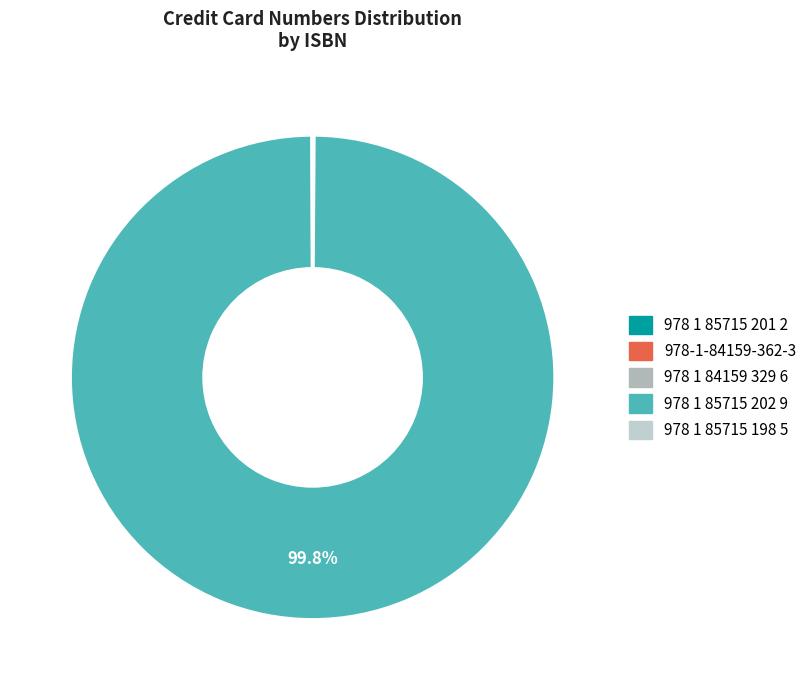

Is there any slice that represents more than half of the pie?

Yes